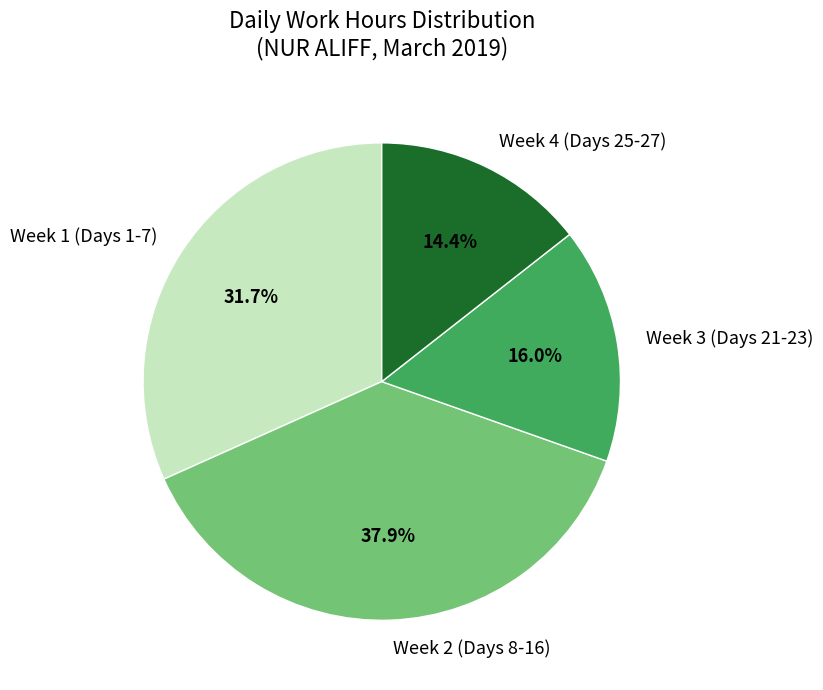

Is there a majority slice in this chart?

No